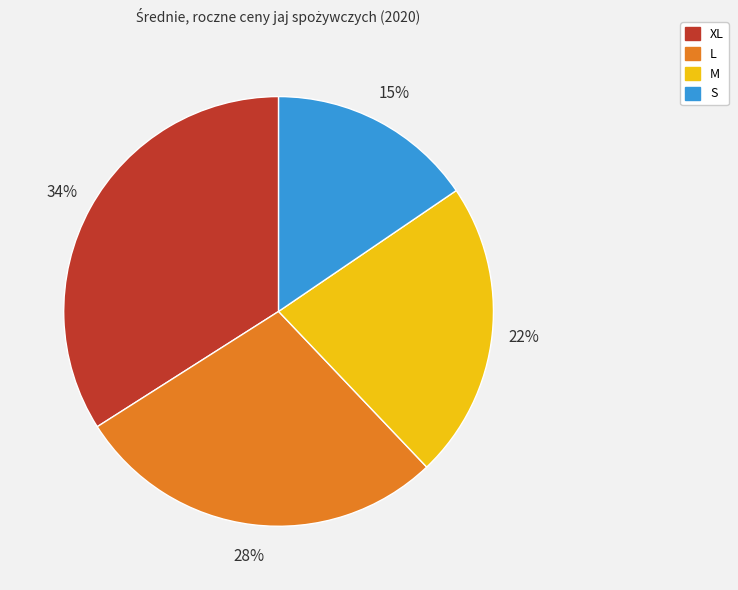

Is it true that S is 10% of the pie?

False